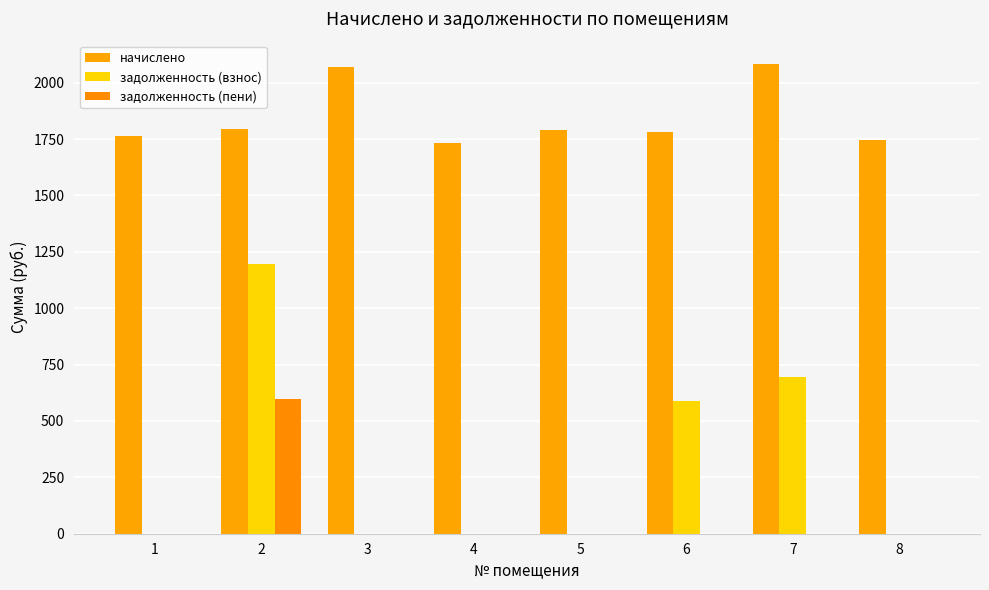

Does the chart contain stacked bars?

No